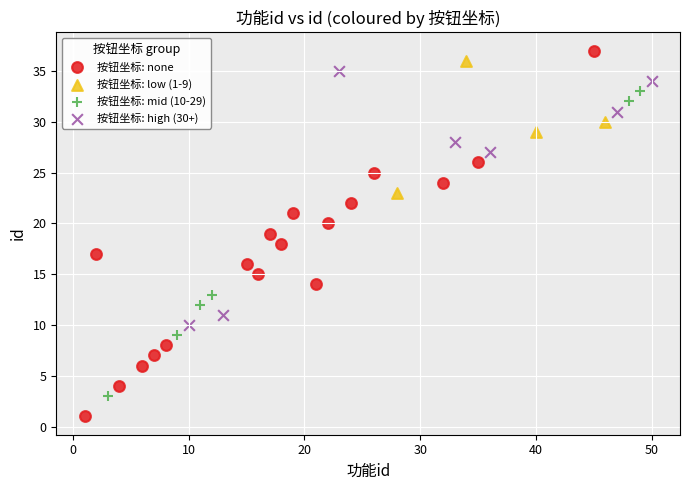

Which series contains the highest Y value?

按钮坐标: none